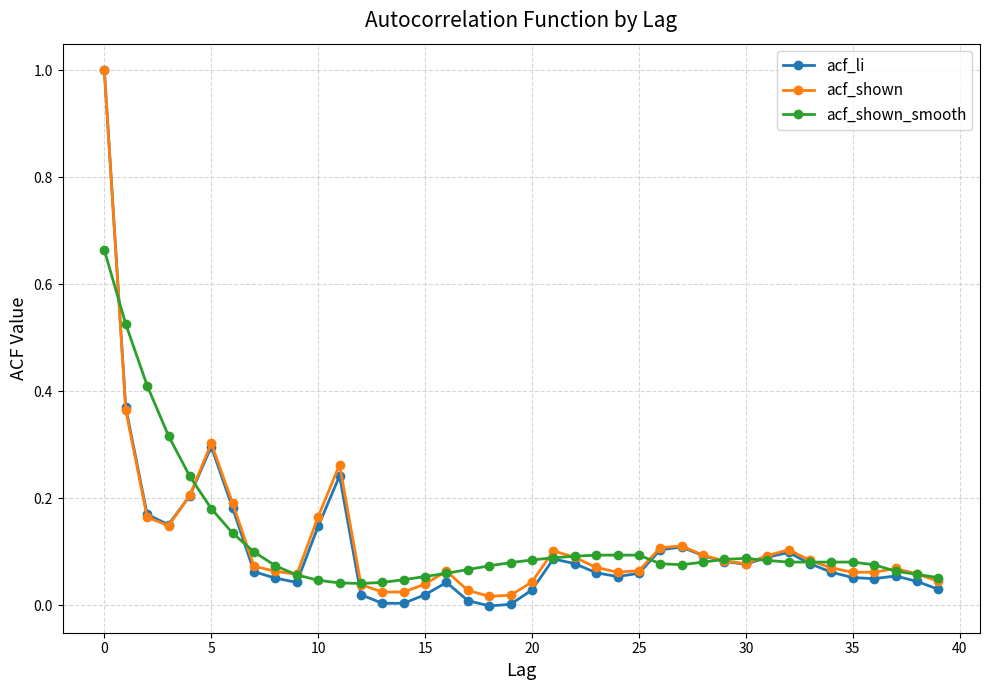

Which series has the widest spread of values?

acf_li